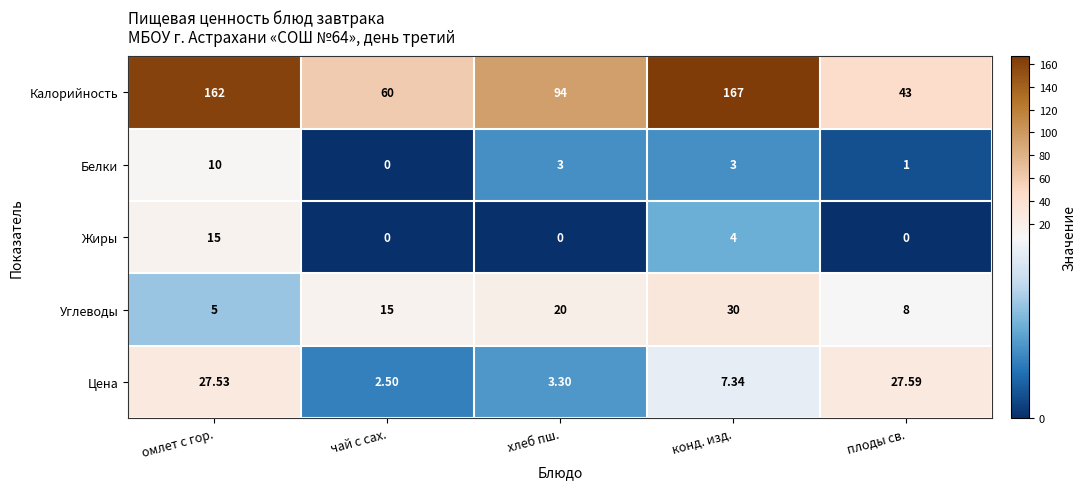

Which series has the largest range (max minus min)?

Калорийность